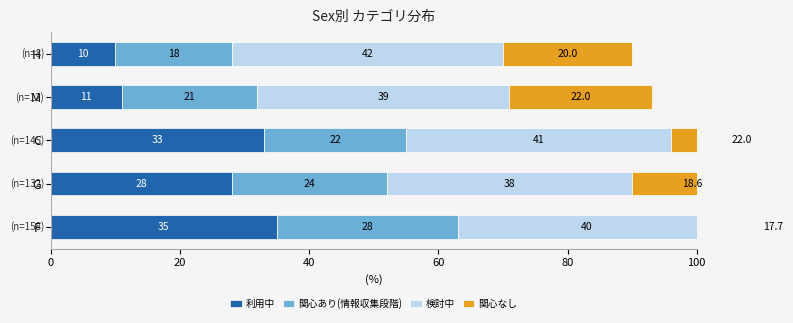

What is the total value across all series at H?

90.0